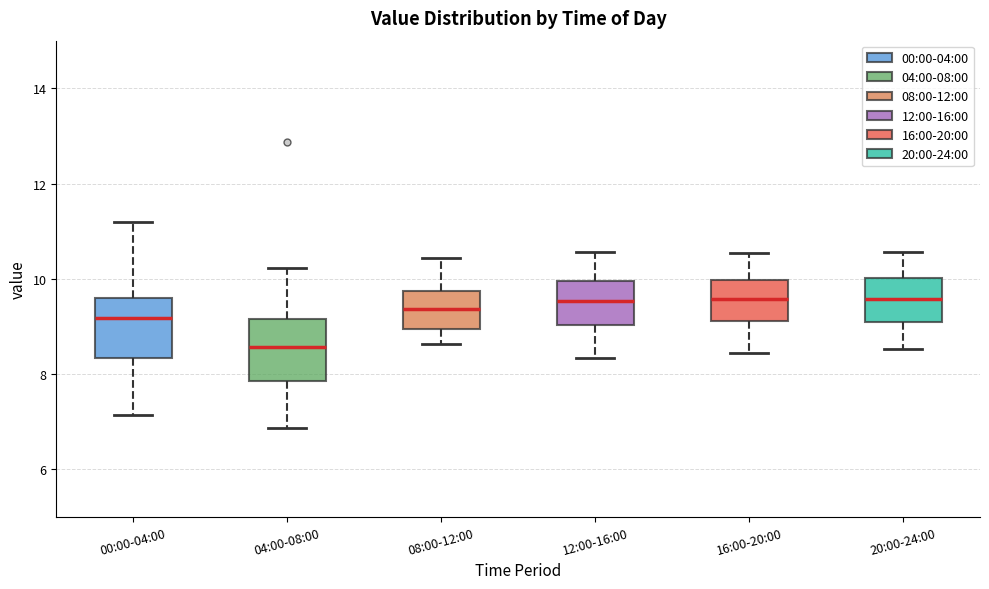

Reading left to right, transcribe this box plot: for each box, give where its median line is, the range the box spans, and where its two whiskers end, as read against the y-axis. The values are not printed on the chart, so give them approximately, as read against the axis.

00:00-04:00: median 9.2, box 8.4 to 9.6, whiskers 7.2 to 11.2
04:00-08:00: median 8.6, box 7.8 to 9.2, whiskers 6.8 to 10.2
08:00-12:00: median 9.4, box 9.0 to 9.8, whiskers 8.6 to 10.4
12:00-16:00: median 9.6, box 9.0 to 10.0, whiskers 8.4 to 10.6
16:00-20:00: median 9.6, box 9.2 to 10.0, whiskers 8.4 to 10.6
20:00-24:00: median 9.6, box 9.0 to 10.0, whiskers 8.6 to 10.6